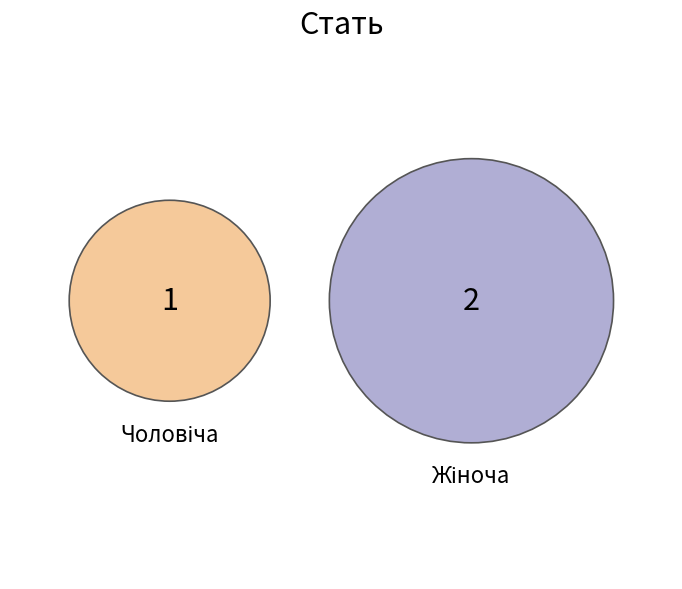

To the nearest percent, what is the combined percentage of Жіноча and Чоловіча?

100%